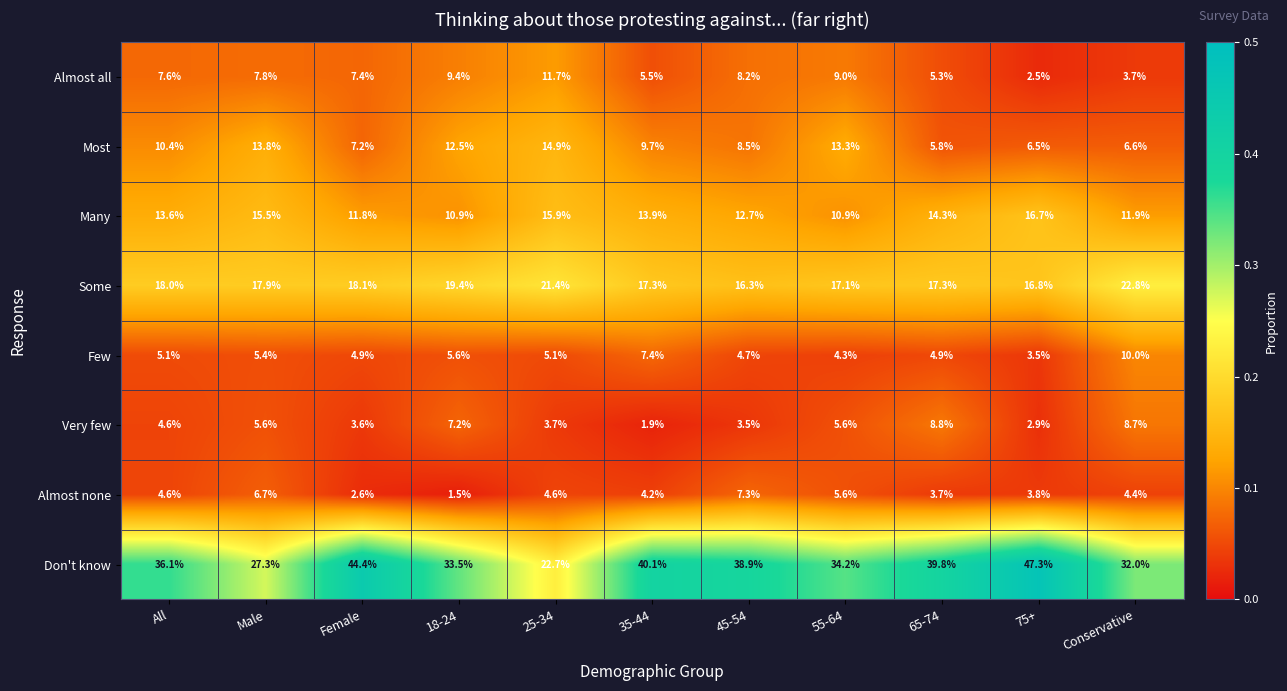

Between Female and Conservative, which series saw the biggest shift?

Don't know